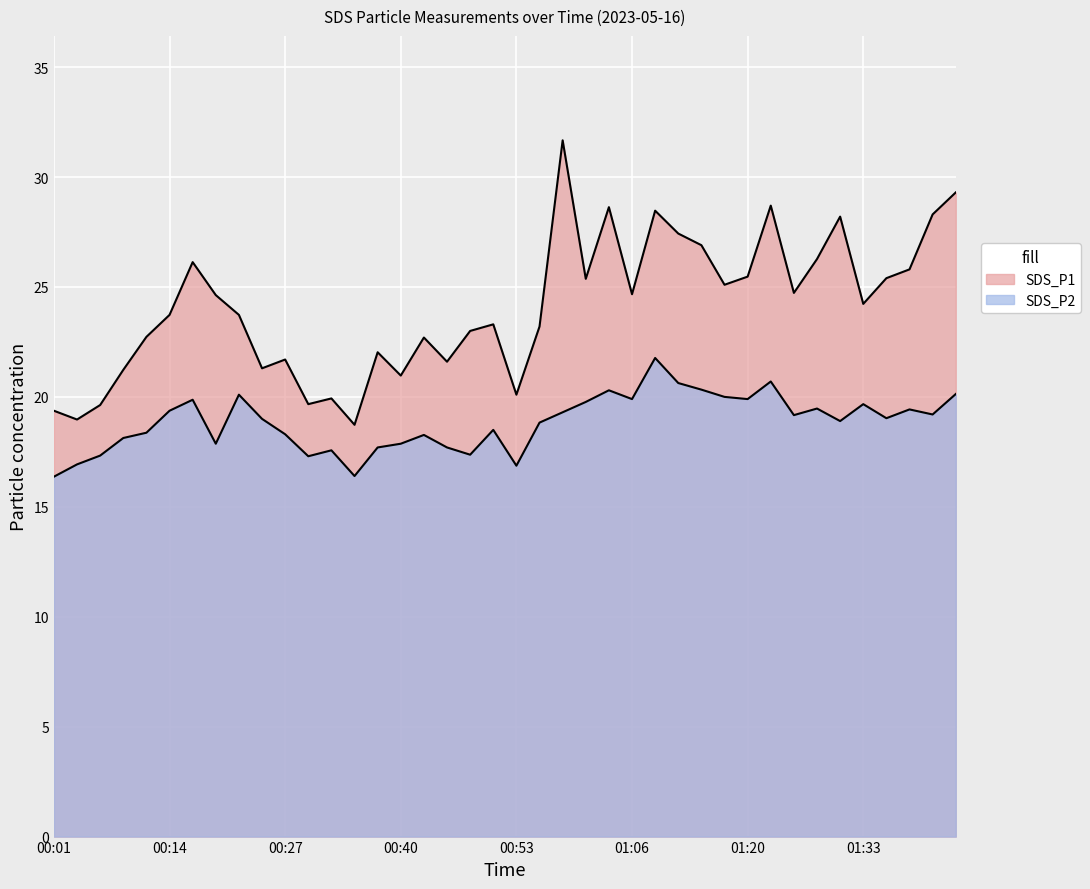

In SDS_P2, how many points are lower than both neighbors (excluding endpoints)?

11